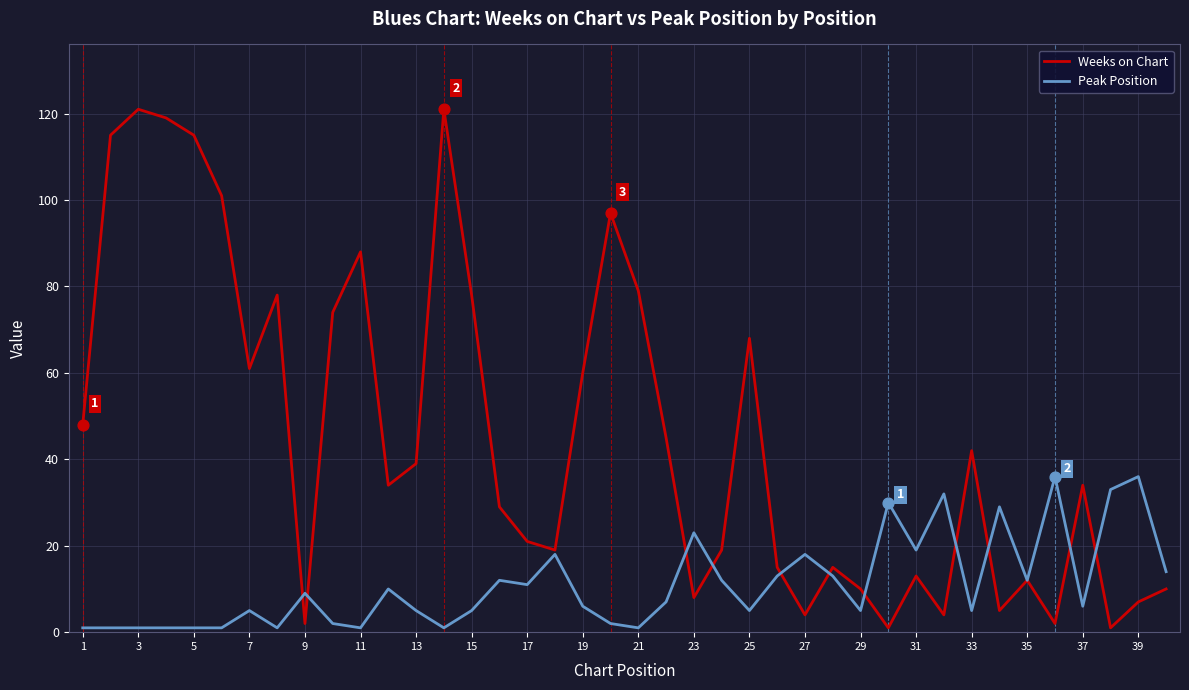

Which series has the widest spread of values?

Weeks on Chart